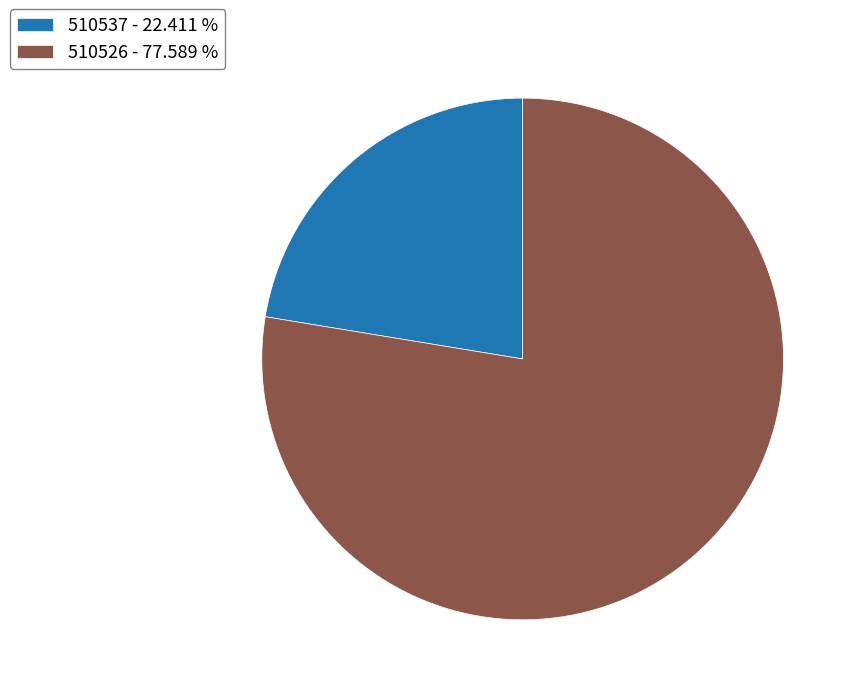

Does 510526 represent more than half of the total?

Yes